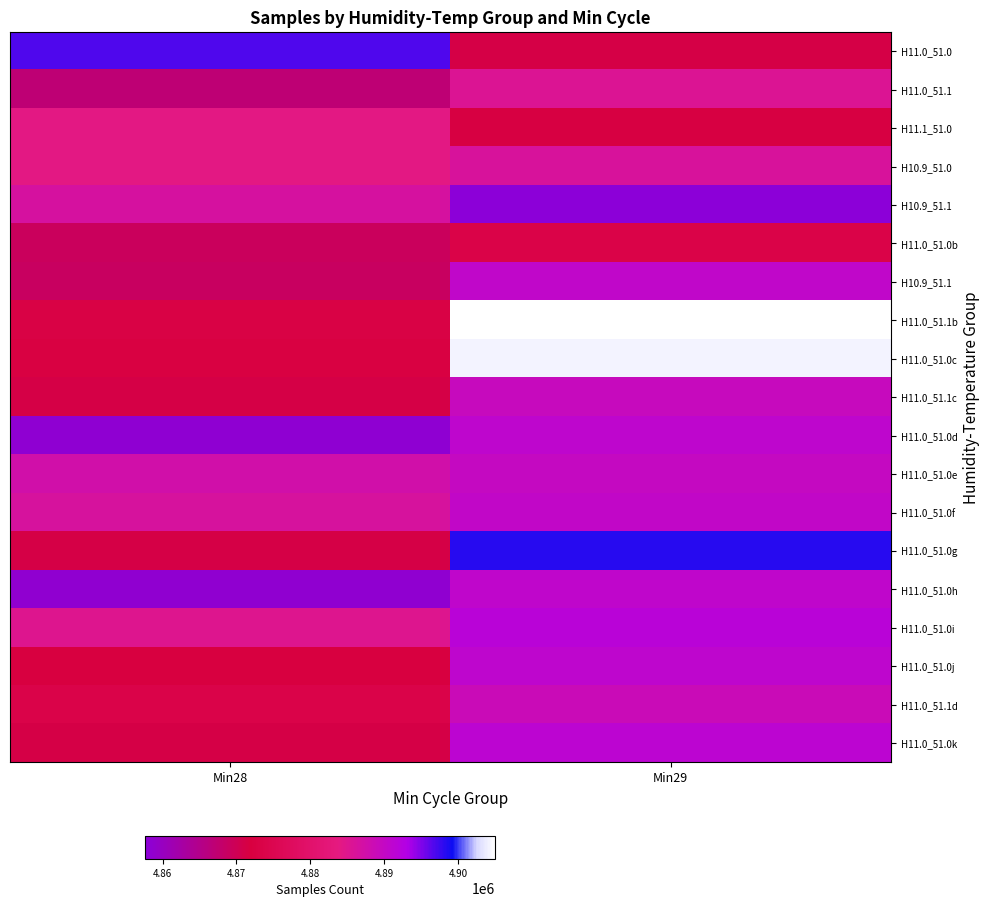

What is the spread (max minus min) of values at Min28?

38538